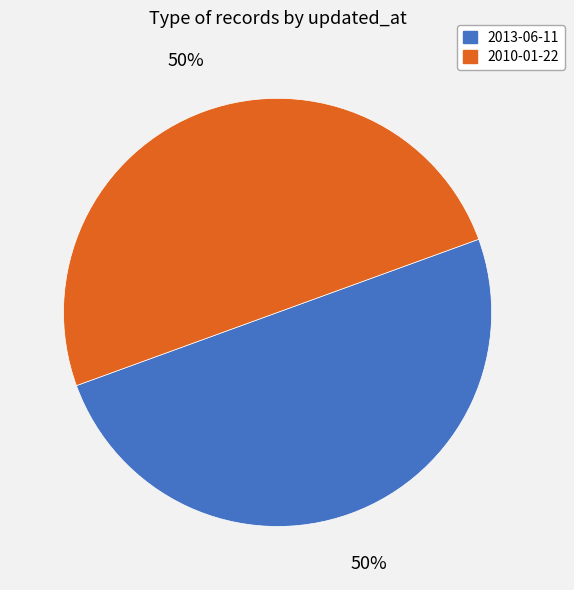

Is it true that 2013-06-11 is 45% of the pie?

False